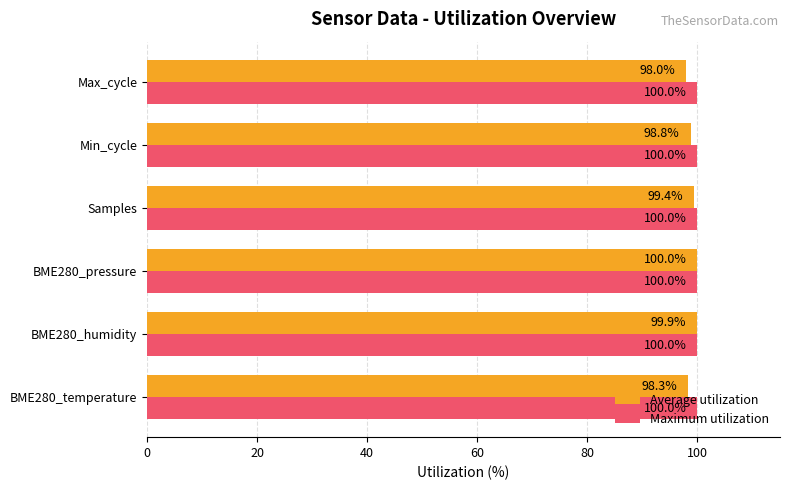

Which series has the largest range (max minus min)?

Average utilization